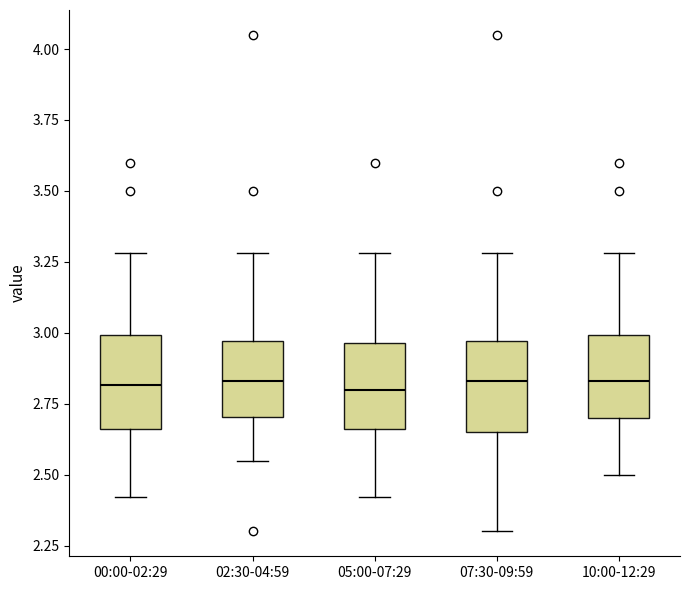

Where does the median line of the box for 07:30-09:59 sit on the y-axis? The values are not printed on the chart, so give them approximately, as read against the axis.

2.85